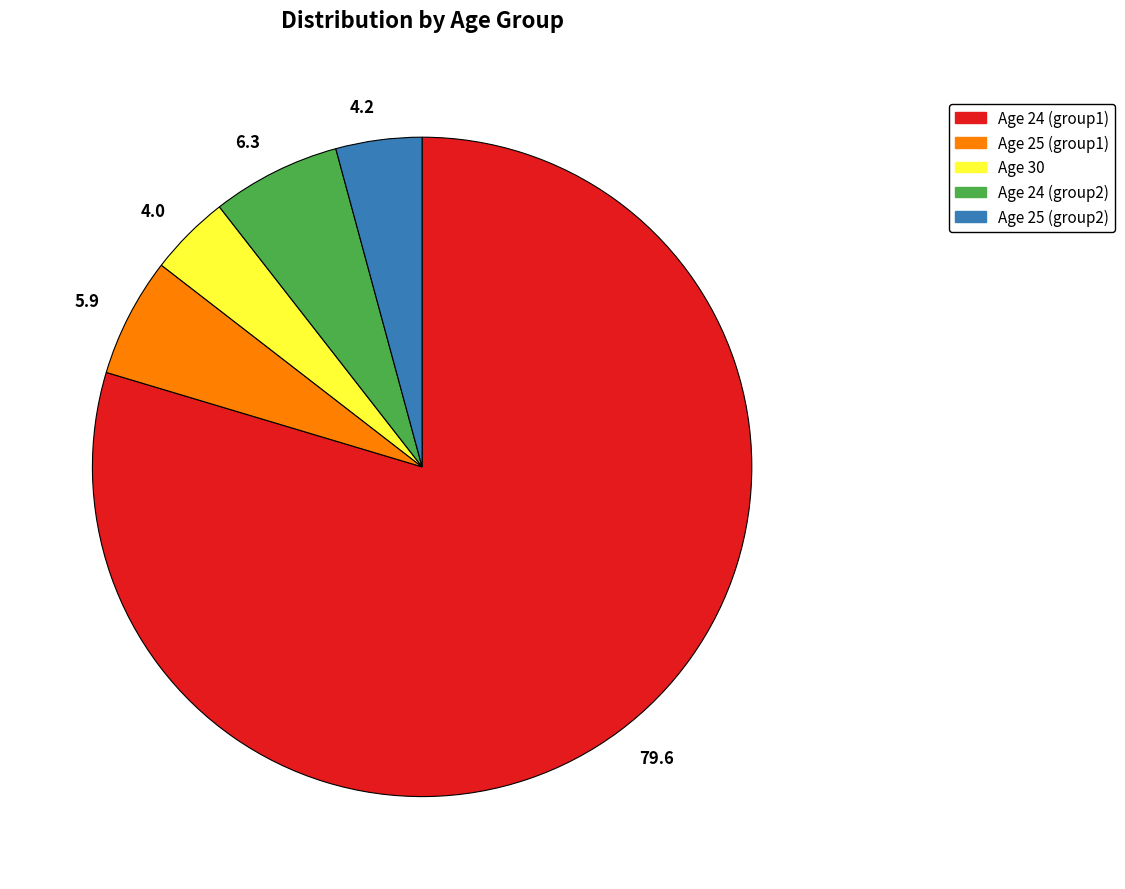

Which slice is the largest?

79.6